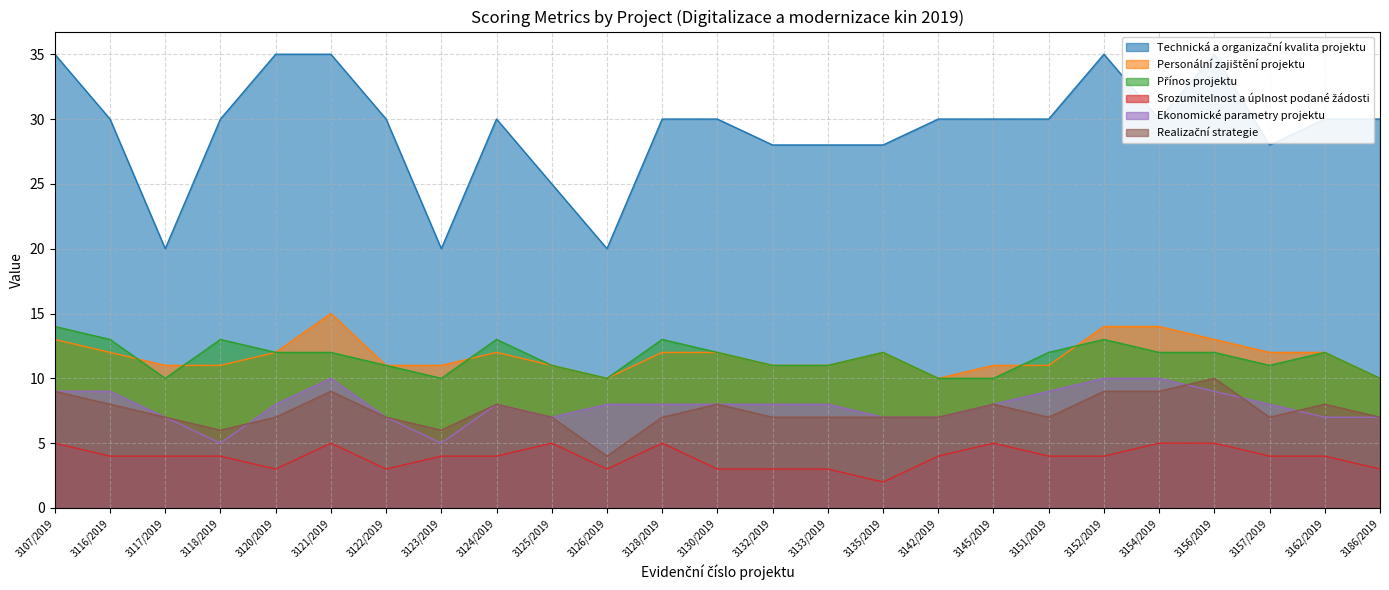

How many lines are shown in the chart?

6